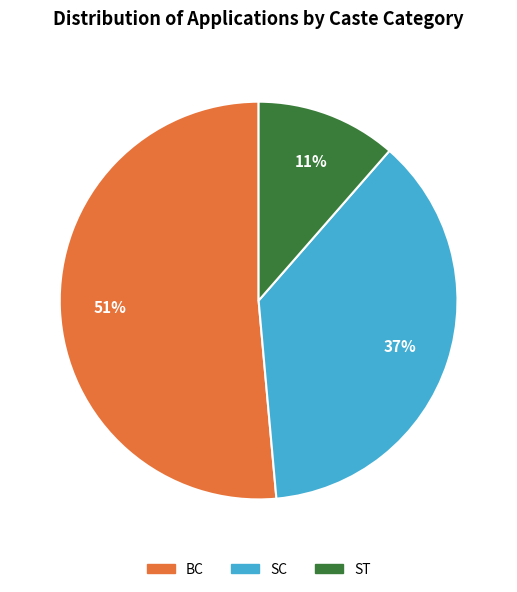

How many slices are in this pie chart?

3